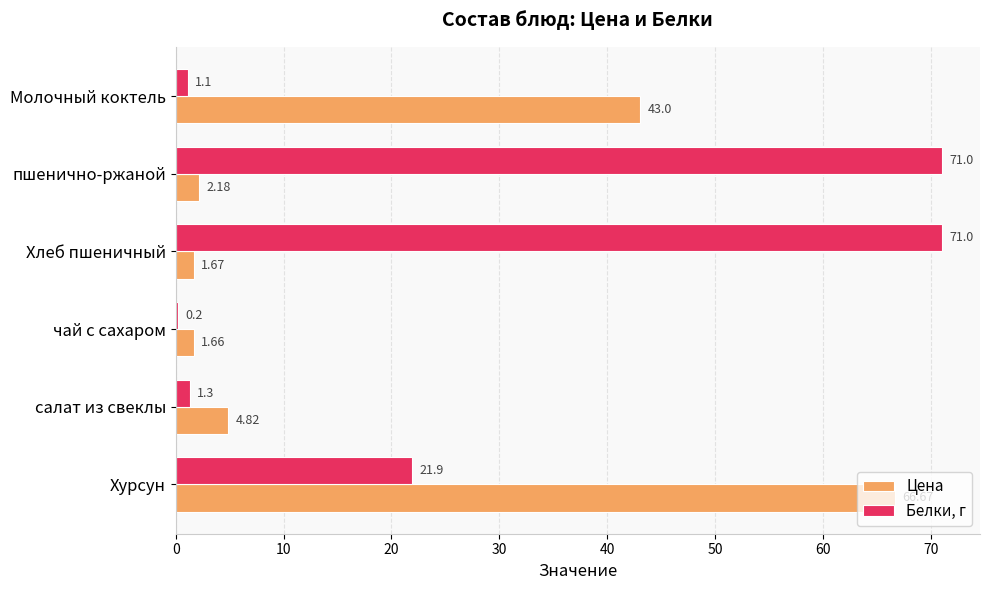

What is the sum of all Цена values?

120.0